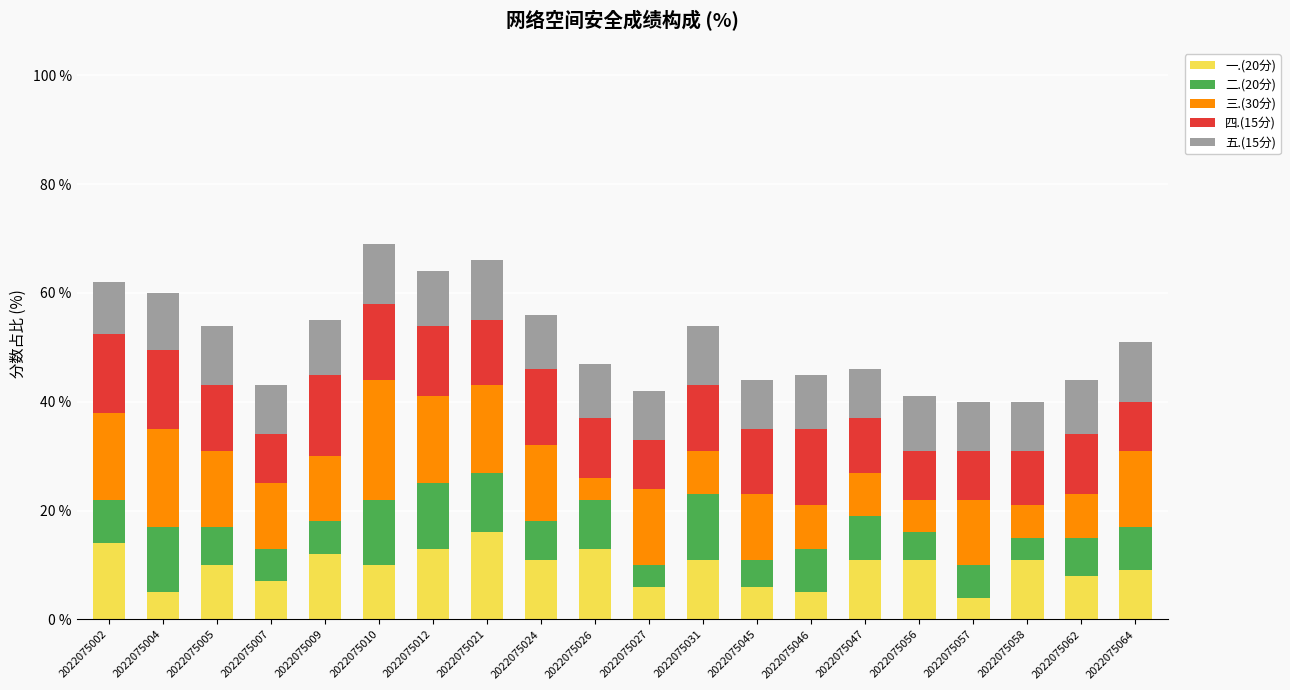

What is the highest value of the 一.(20分) series?

16.0